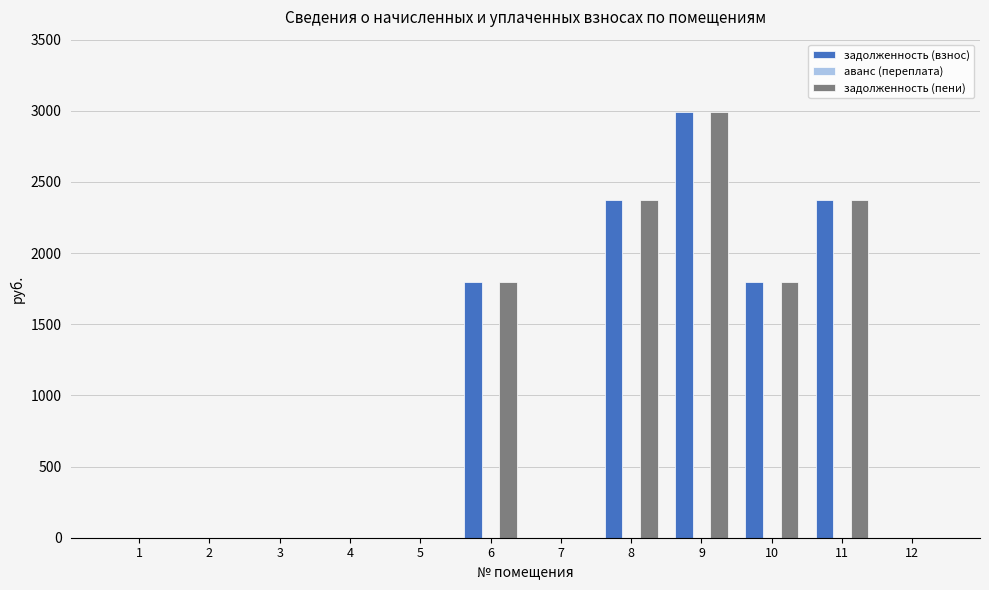

Is the value of задолженность (взнос) at 8 greater than the value of задолженность (пени) at 1?

Yes